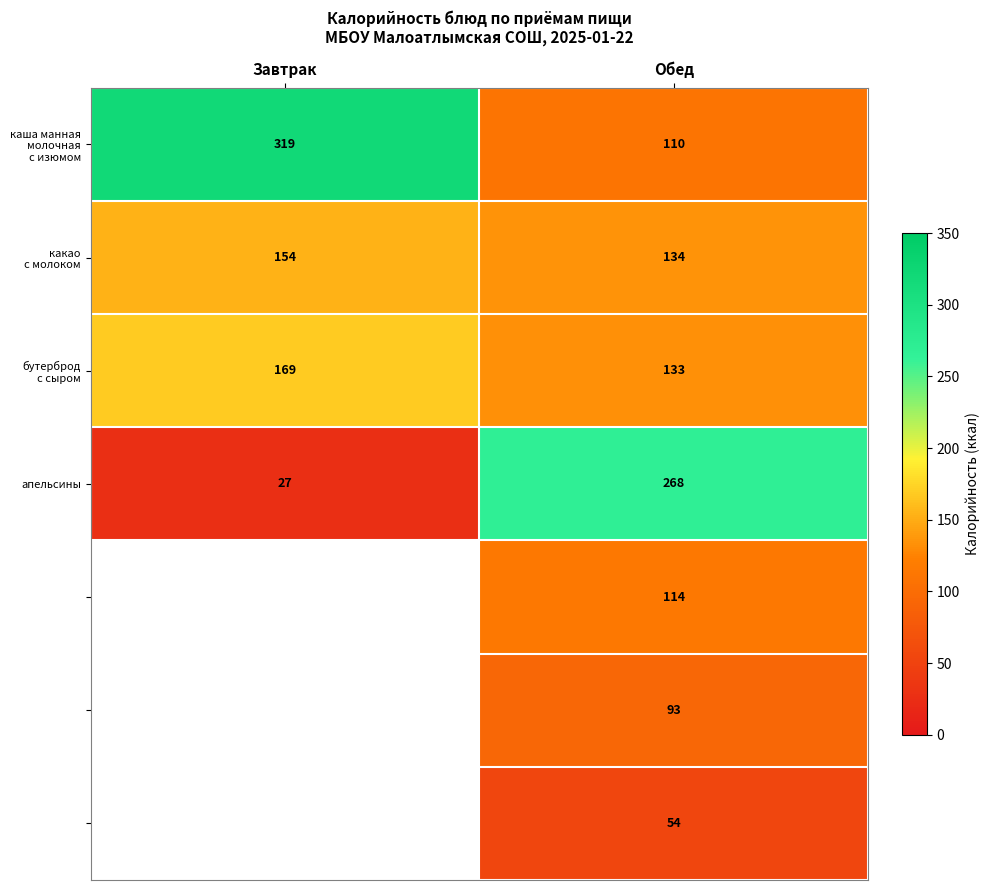

Count the апельсины values in the range 27 to 268.

2